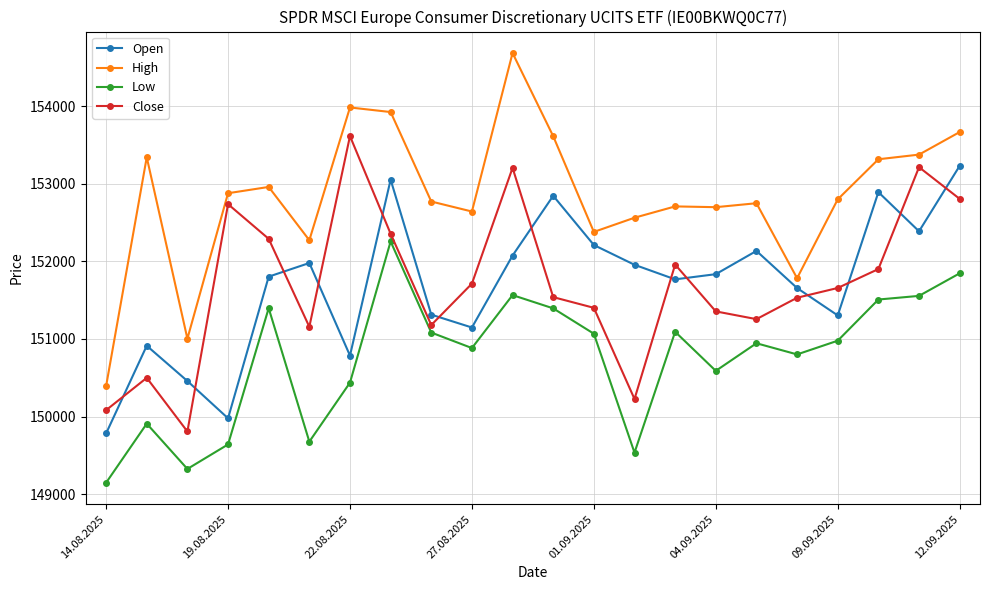

True or false: Open has more than 2 interior local peaks.

True